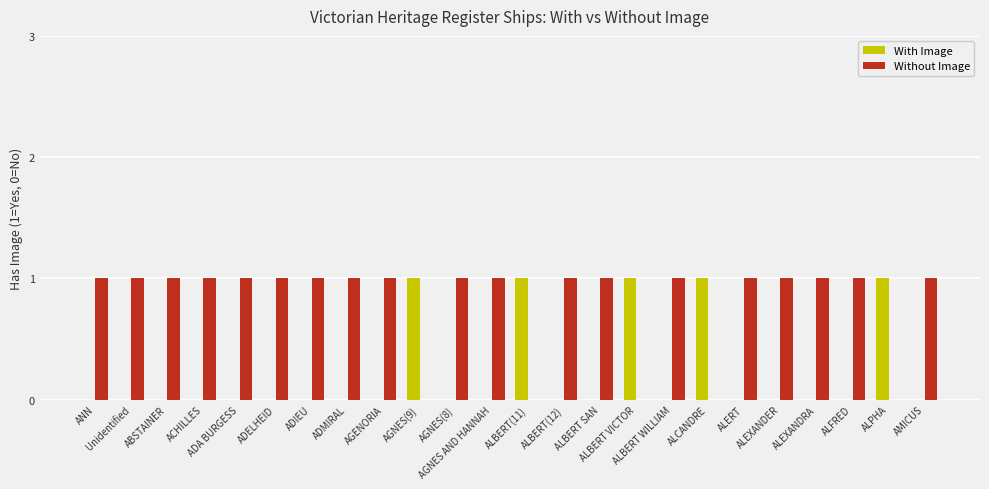

Which series has the largest total across all categories?

Without Image